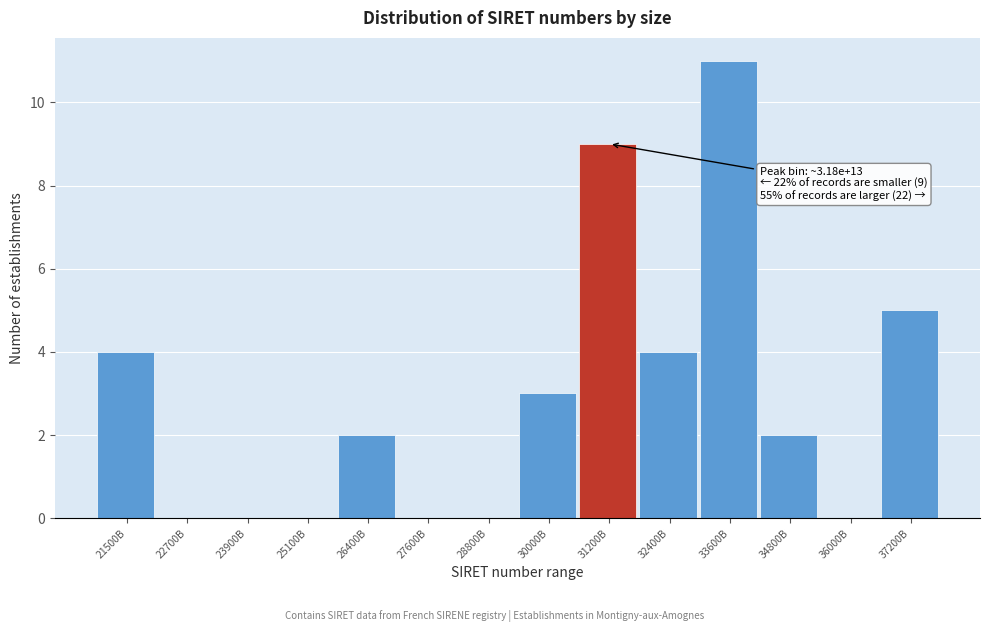

Reading left to right, extract all data points from this chart.

21500B=4	22700B=0	23900B=0	25100B=0	26400B=2	27600B=0	28800B=0	30000B=3	31200B=9	32400B=4	33600B=11	34800B=2	36000B=0	37200B=5